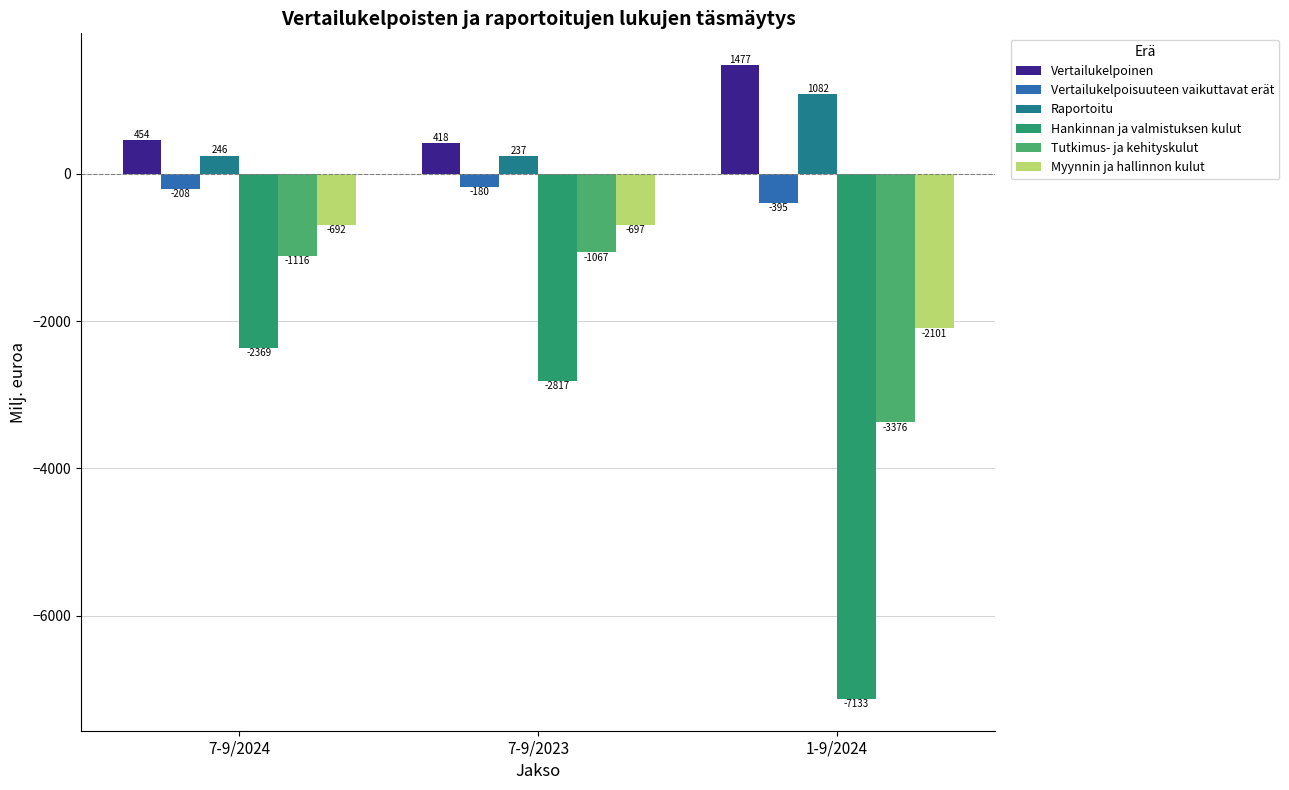

What is the label of the 1st bar from the right?

1-9/2024